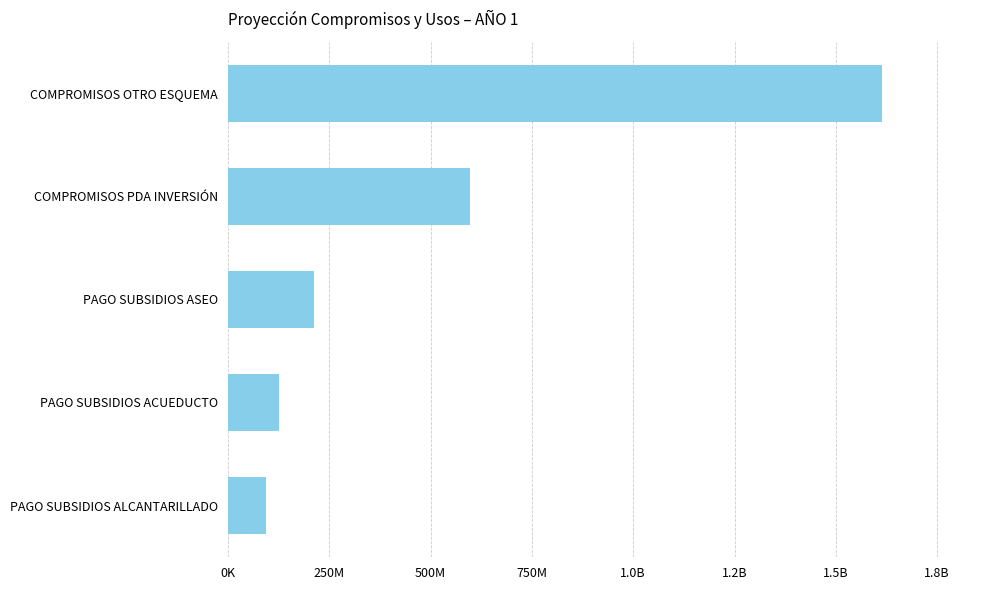

What is the difference between the second highest and minimum values?

504430375